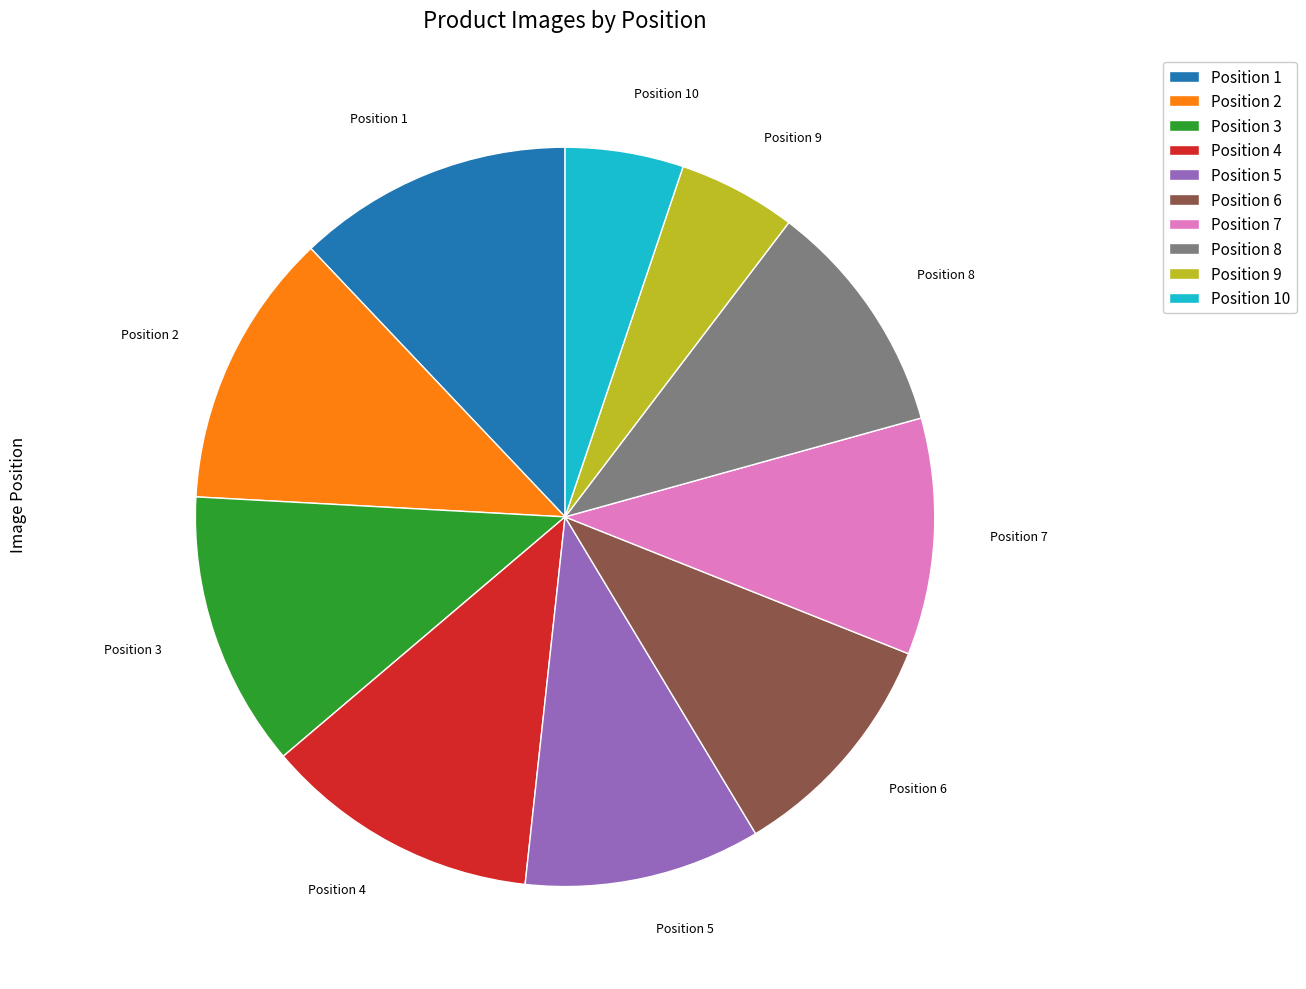

What is the ratio of the value at Position 6 to the value at Position 4?

0.9